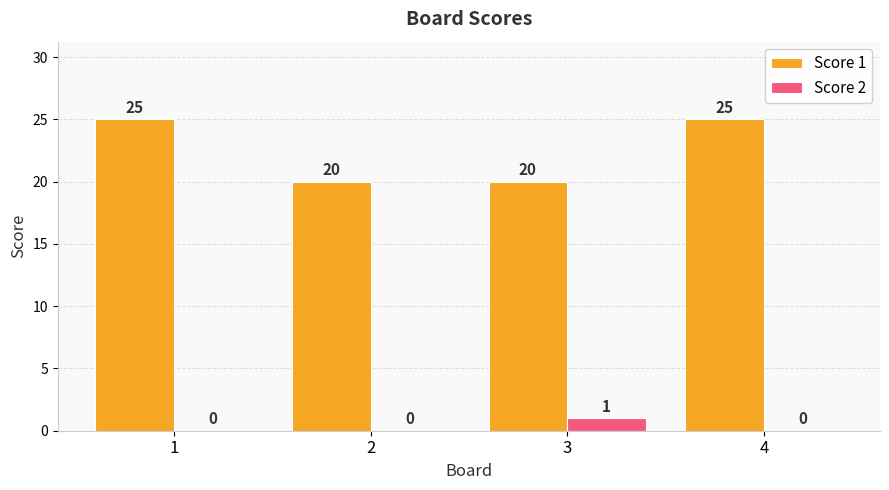

Is the value of Score 1 at 3 greater than the value of Score 2 at 4?

Yes